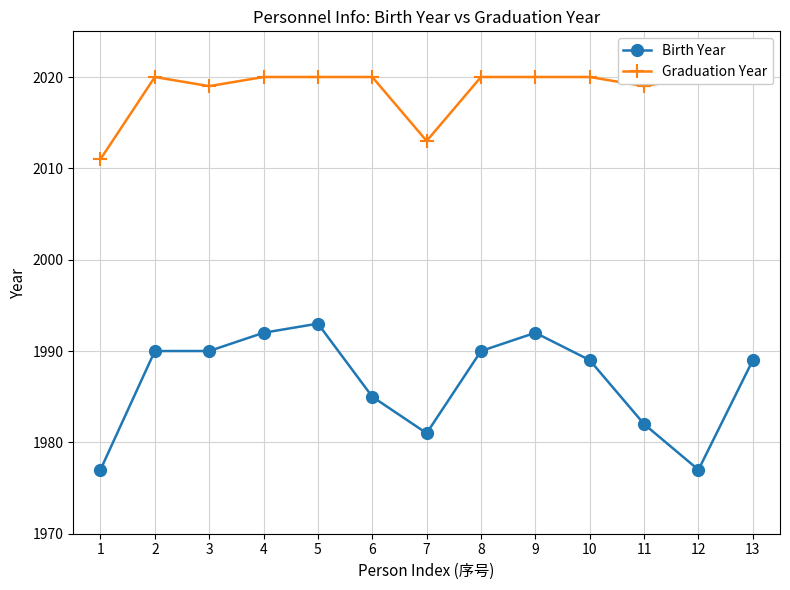

What is the total value across all series at 13?

4009